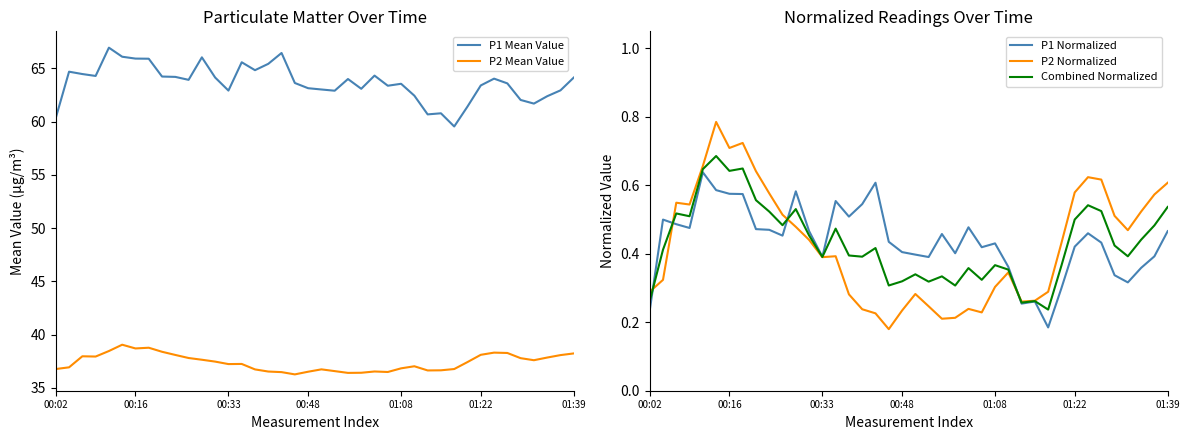

Which series has the largest range (max minus min)?

P1 Mean Value